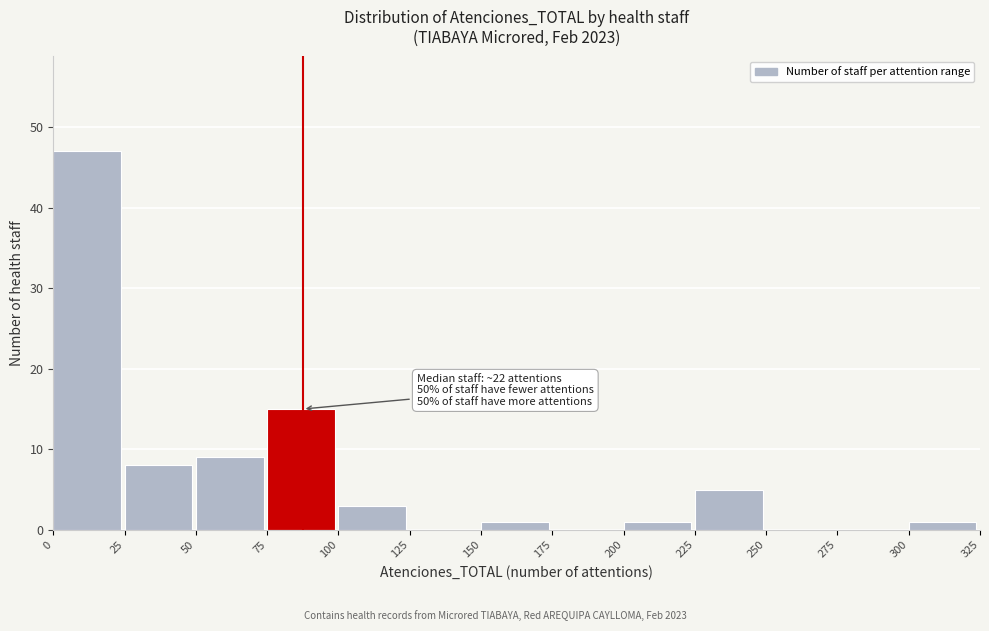

Over which range of the x-axis is the bar tallest?

0 to 25